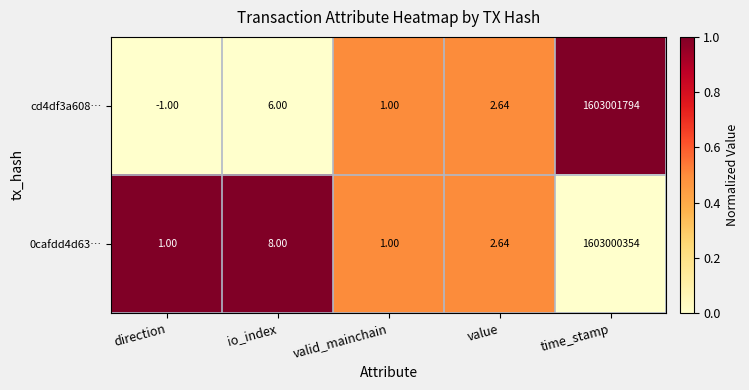

Rank the series at io_index from lowest to highest value.

cd4df3a608…, 0cafdd4d63…